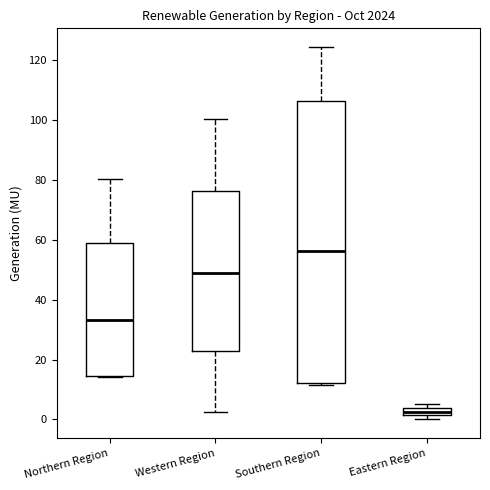

Where is the upper edge of the box for Western Region on the y-axis? The values are not printed on the chart, so give them approximately, as read against the axis.

76